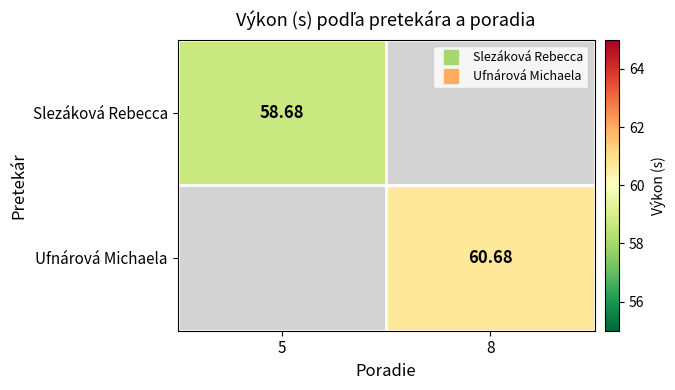

Is it true that Slezáková Rebecca equals 33.5 at 5?

False